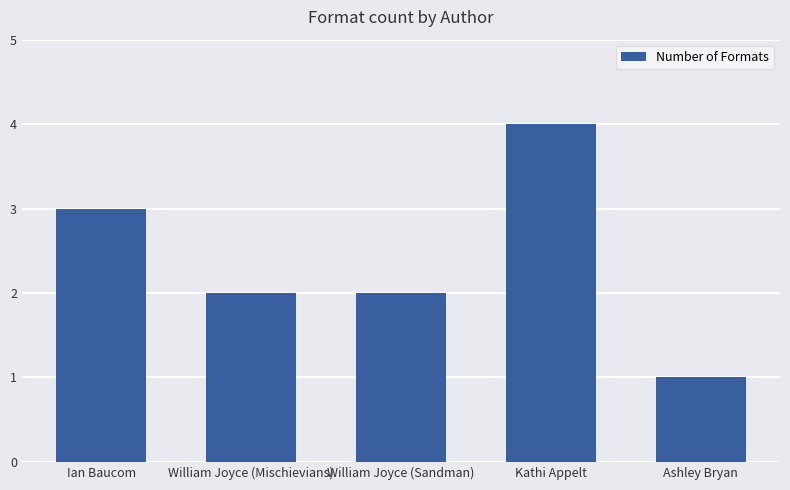

Approximately how many times larger is the value at Ian Baucom compared to William Joyce (Mischievians)?

1.5